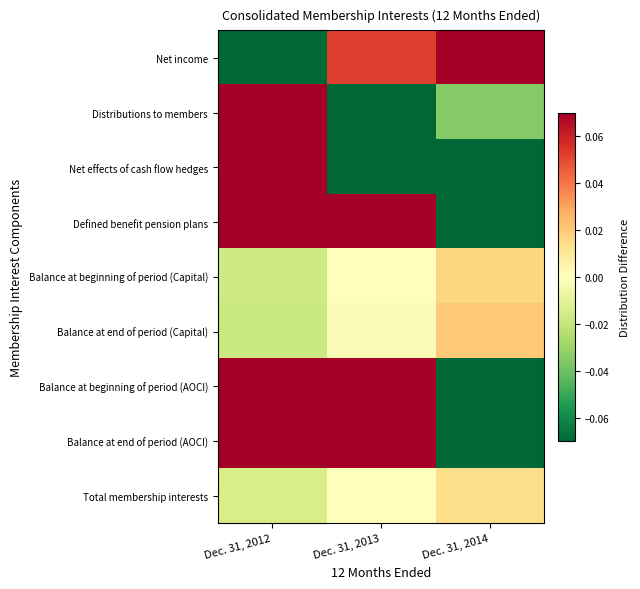

Reading left to right, what are all the values shown in this chart?

Net income: Dec. 31, 2012=-0.1	Dec. 31, 2013=0.1	Dec. 31, 2014=0.1
Distributions to members: Dec. 31, 2012=0.2	Dec. 31, 2013=-0.1	Dec. 31, 2014=-0.0
Net effects of cash flow hedges: Dec. 31, 2012=0.3	Dec. 31, 2013=-0.1	Dec. 31, 2014=-0.1
Defined benefit pension plans: Dec. 31, 2012=0.9	Dec. 31, 2013=0.3	Dec. 31, 2014=-1.2
Balance at beginning of period (Capital): Dec. 31, 2012=-0.0	Dec. 31, 2013=0.0	Dec. 31, 2014=0.0
Balance at end of period (Capital): Dec. 31, 2012=-0.0	Dec. 31, 2013=-0.0	Dec. 31, 2014=0.0
Balance at beginning of period (AOCI): Dec. 31, 2012=0.2	Dec. 31, 2013=0.2	Dec. 31, 2014=-0.3
Balance at end of period (AOCI): Dec. 31, 2012=0.5	Dec. 31, 2013=0.2	Dec. 31, 2014=-0.7
Total membership interests: Dec. 31, 2012=-0.0	Dec. 31, 2013=-0.0	Dec. 31, 2014=0.0